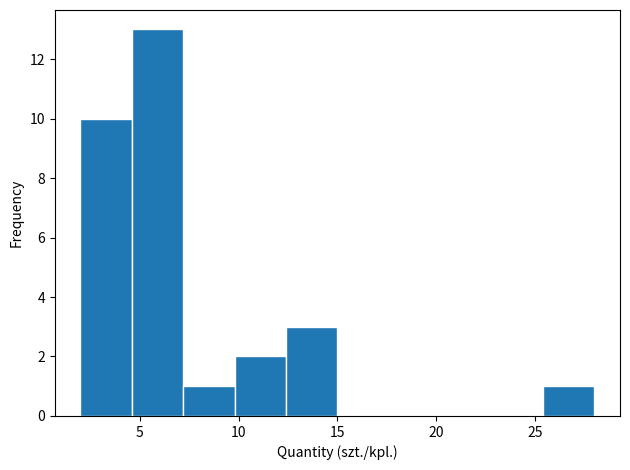

Reading left to right, list every bar in this chart as the range it spans on the x-axis followed by its height. Neither the bar edges nor the heights are printed on the chart, so give them approximately, as read against the axes.

2.0 to 4.6: 10
4.6 to 7.2: 13
7.2 to 9.8: 1
9.8 to 12.4: 2
12.4 to 15.0: 3
15.0 to 17.6: 0
17.6 to 20.2: 0
20.2 to 22.8: 0
22.8 to 25.4: 0
25.4 to 28.0: 1